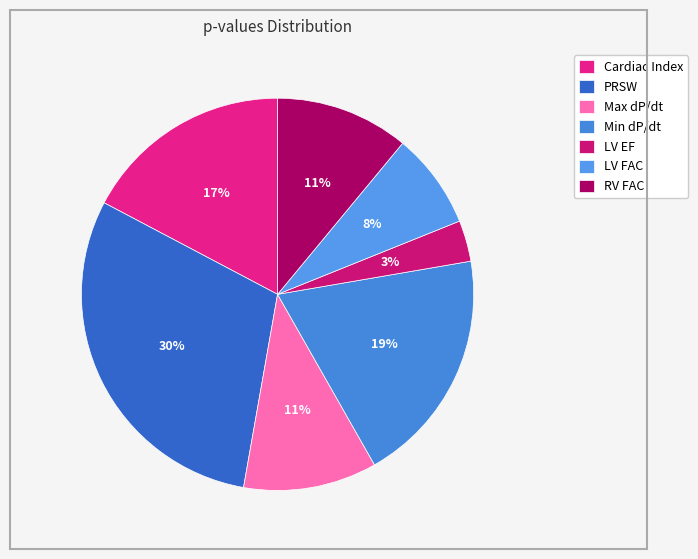

Which category has the smallest portion of the pie?

LV EF